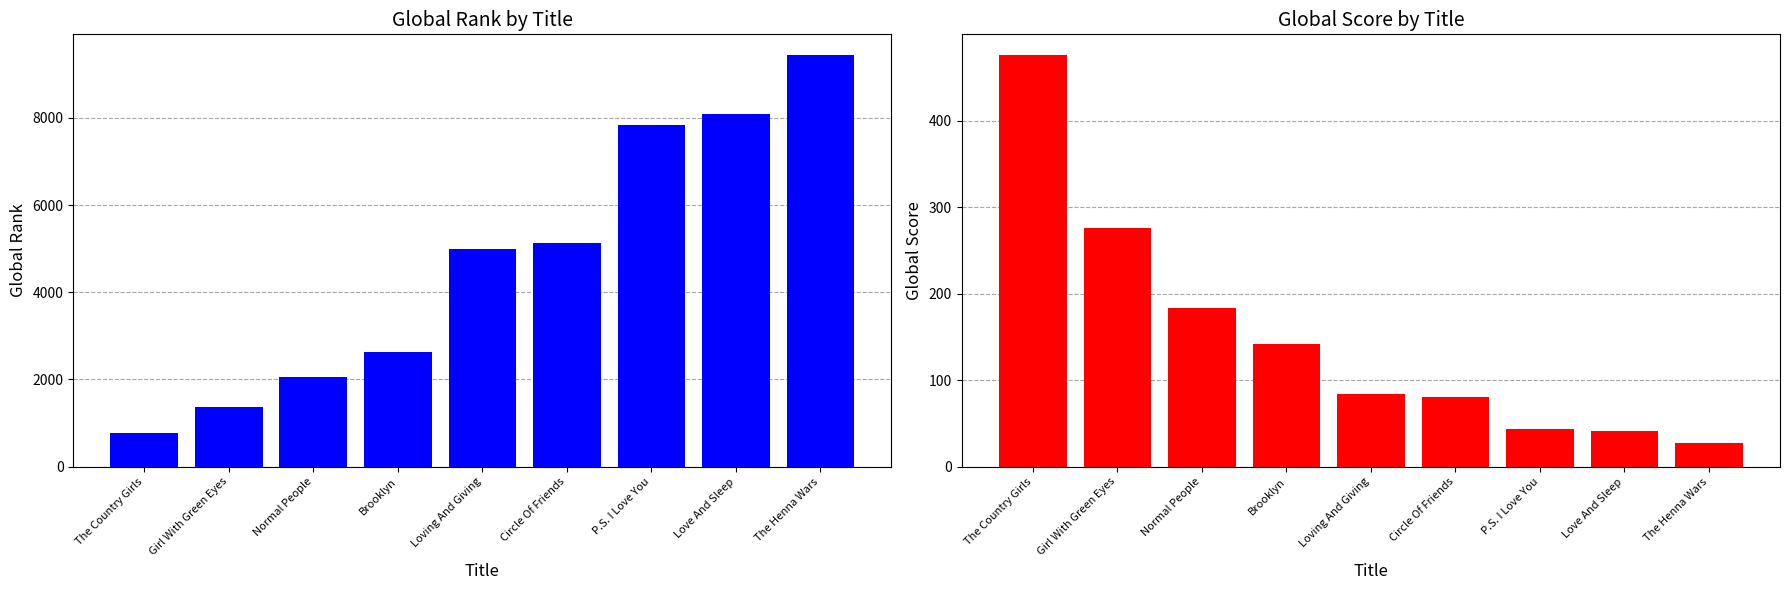

The Global Rank series shows 1375 at Girl With Green Eyes. True or false?

True